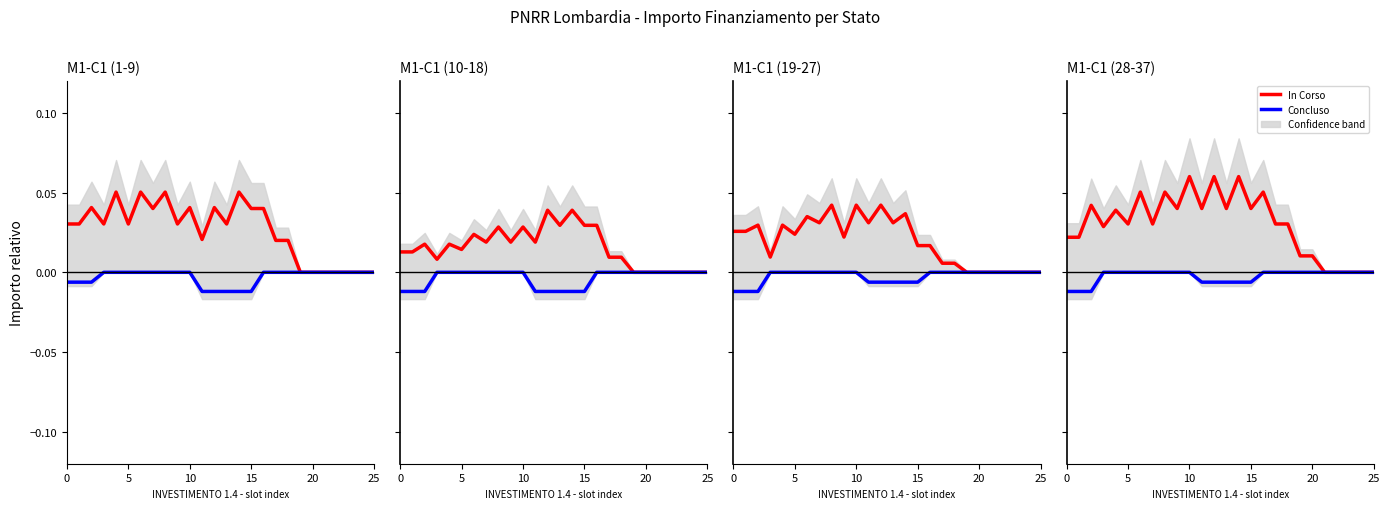

How many data points does each series have?

26